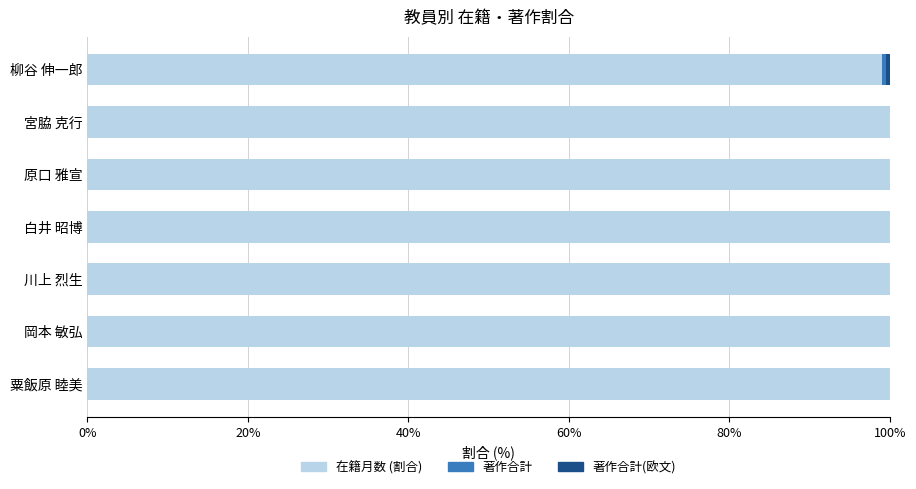

What is the total value across all series at 白井 昭博?

100.0